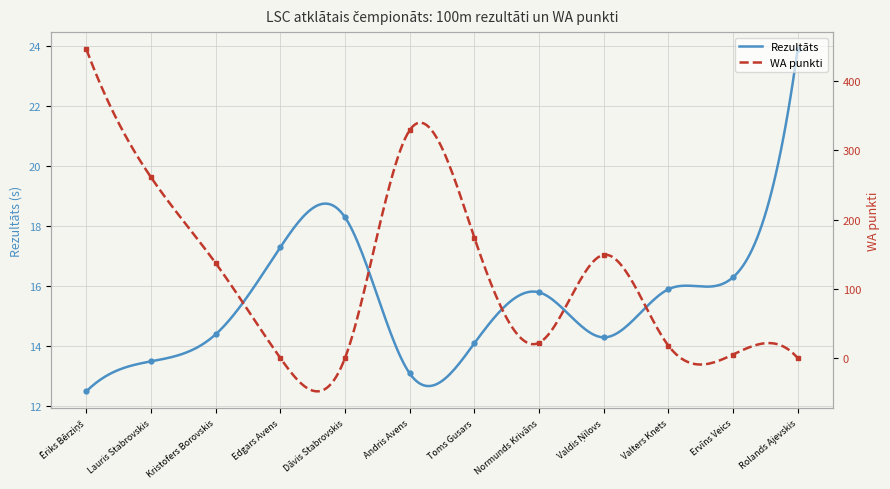

How many data points in Rezultāts are less than 15?

6